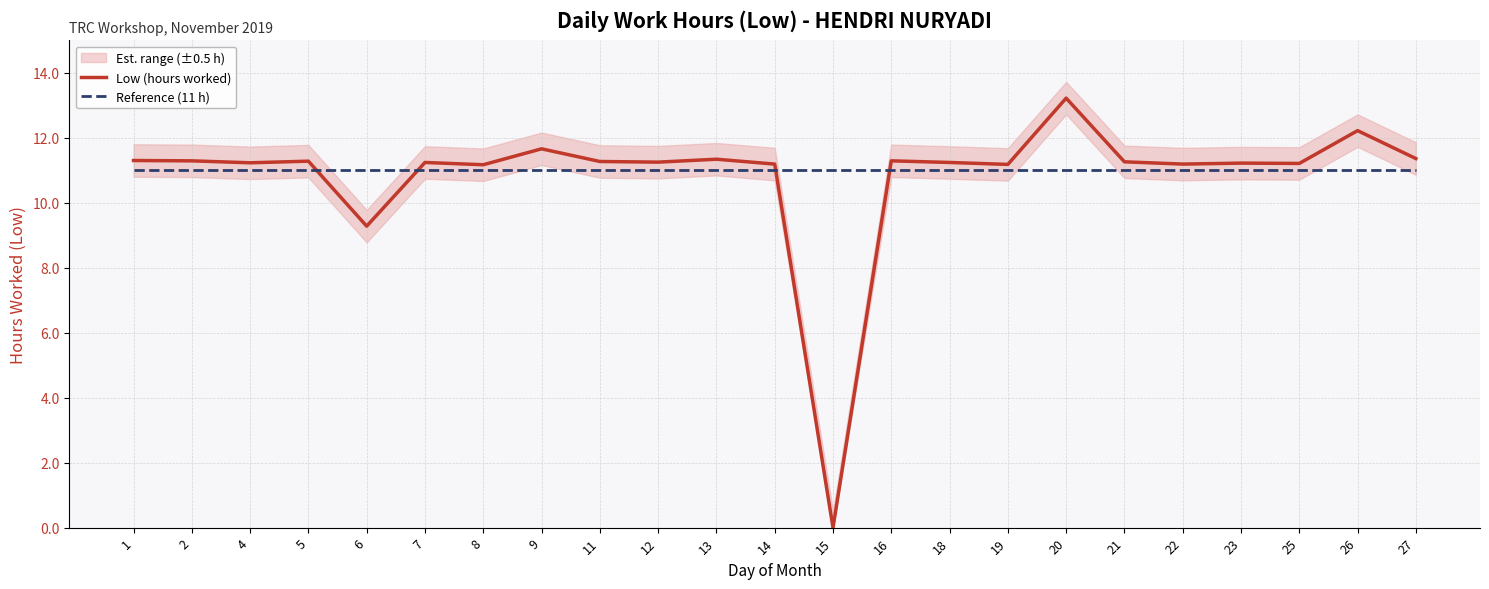

At which label is Reference (11 h) closest to 11?

1